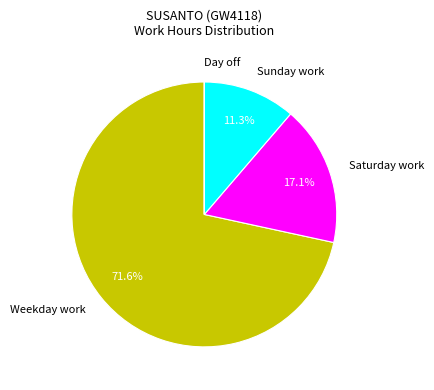

Is there a majority slice in this chart?

Yes